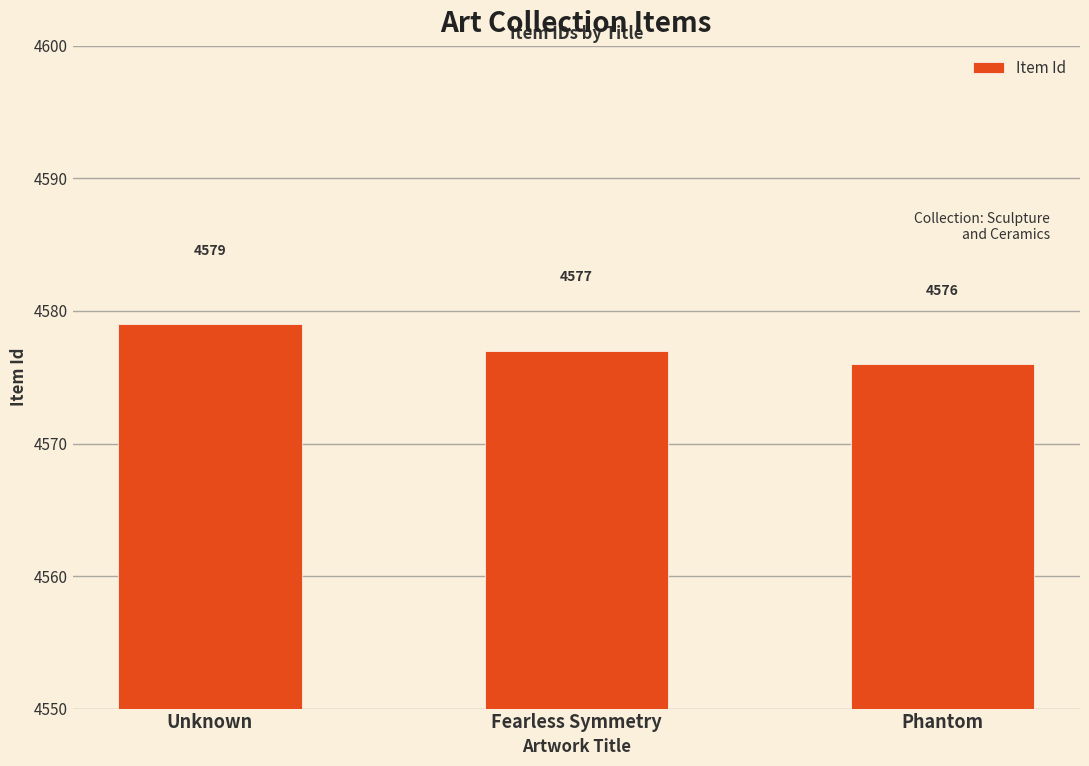

Rank the categories by value from highest to lowest.

Unknown, Fearless Symmetry, Phantom